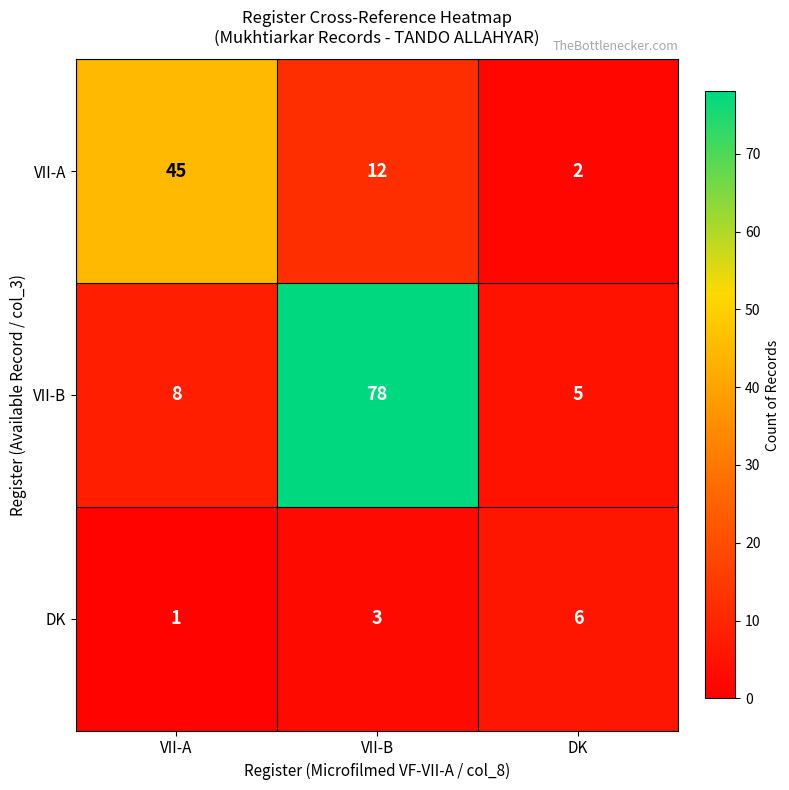

What is the difference between the maximum and minimum values in the DK series?

5